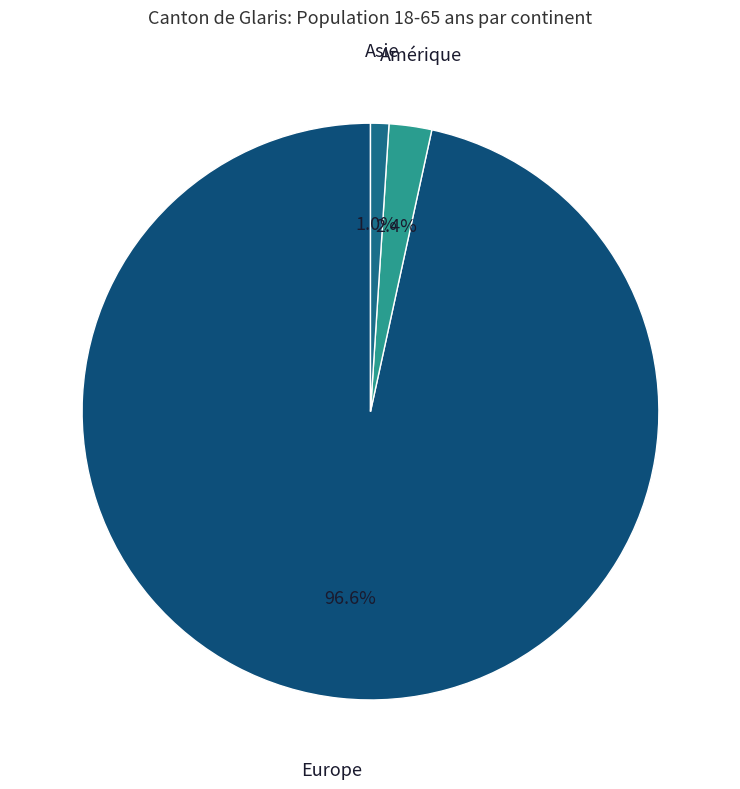

Rank the categories by value from lowest to highest.

Asie, Amérique, Europe